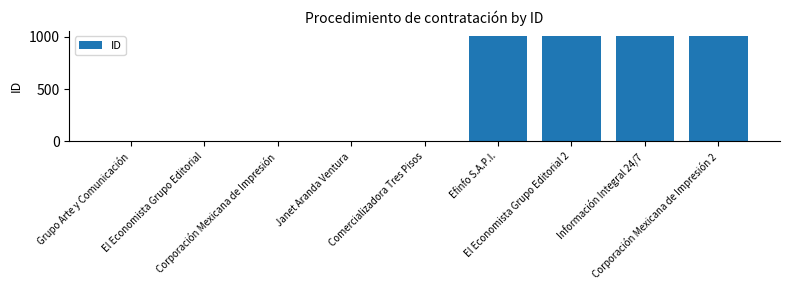

Are the bars horizontal?

No